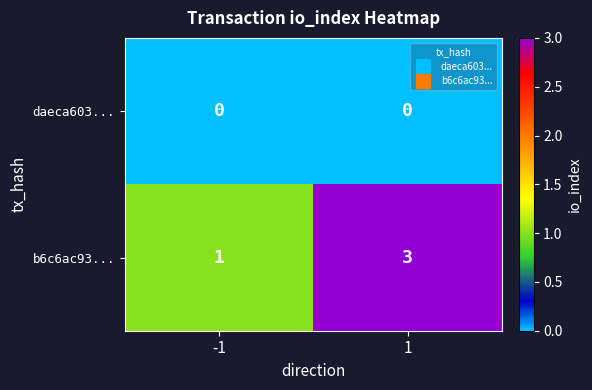

What is the total value across all series at 1?

3